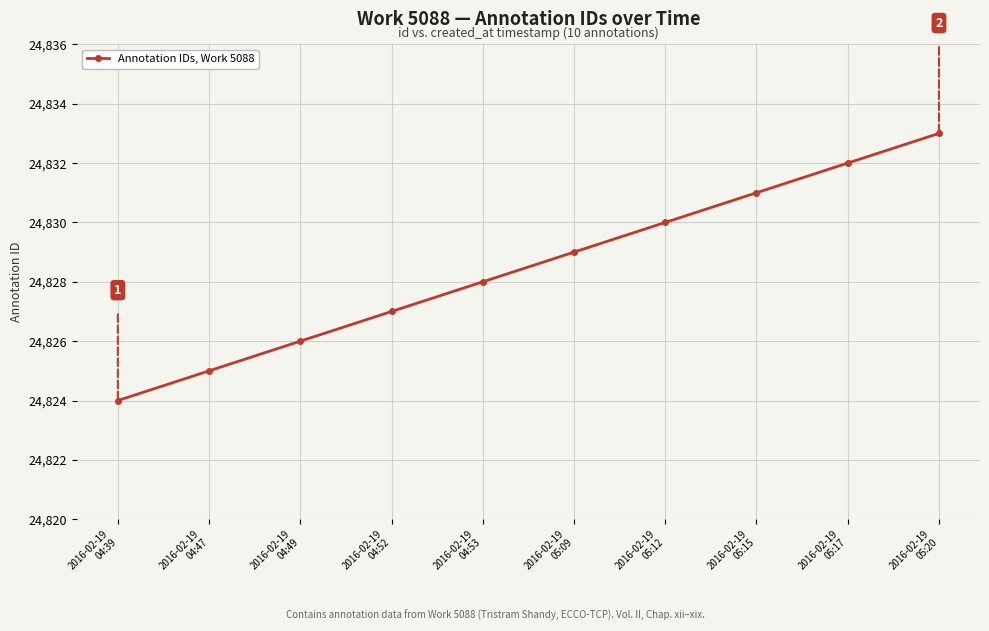

List the labels in order of value, largest first.

2016-02-19
05:20, 2016-02-19
05:17, 2016-02-19
05:15, 2016-02-19
05:12, 2016-02-19
05:09, 2016-02-19
04:53, 2016-02-19
04:52, 2016-02-19
04:49, 2016-02-19
04:47, 2016-02-19
04:39